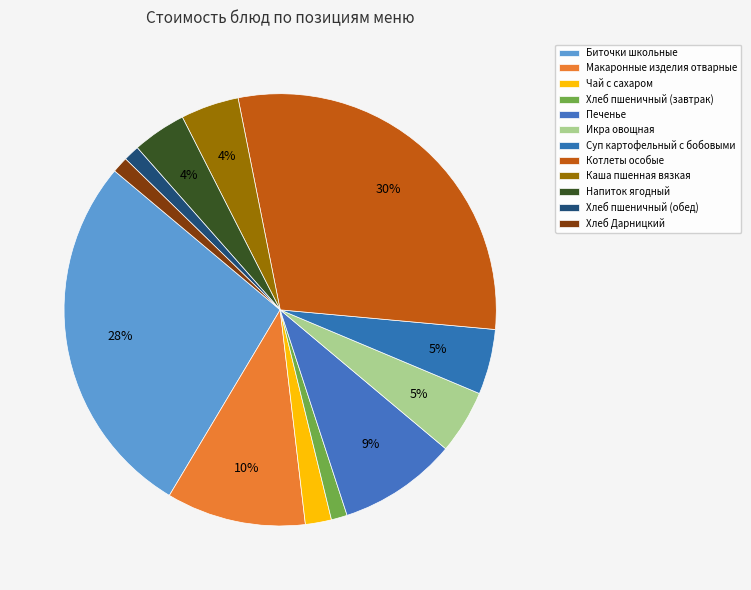

Is Котлеты особые the majority of the pie?

No